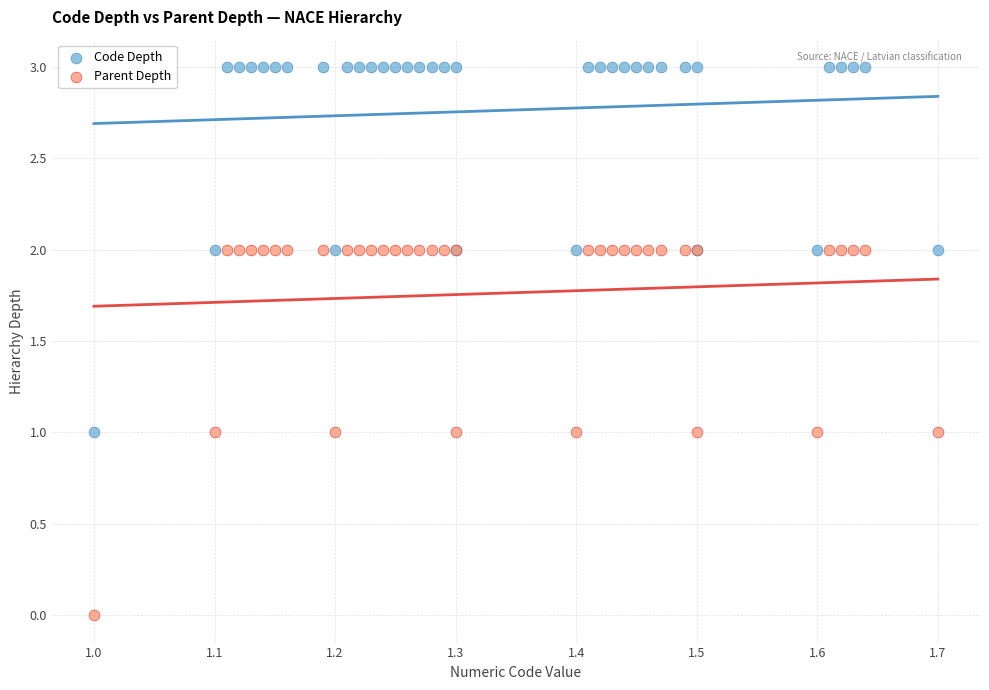

Which series contains the lowest Y value?

Parent Depth